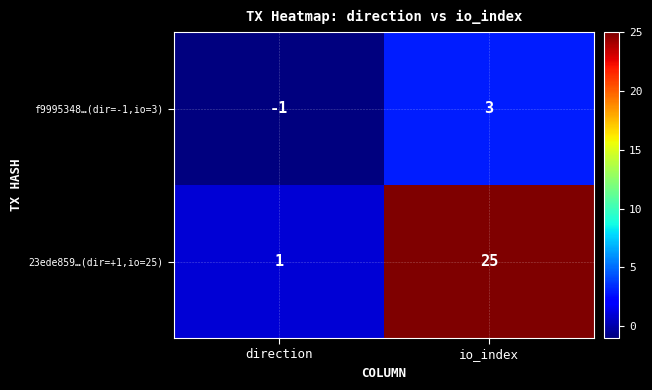

At direction, list the series in order from largest to smallest.

23ede859…(dir=+1,io=25), f9995348…(dir=-1,io=3)